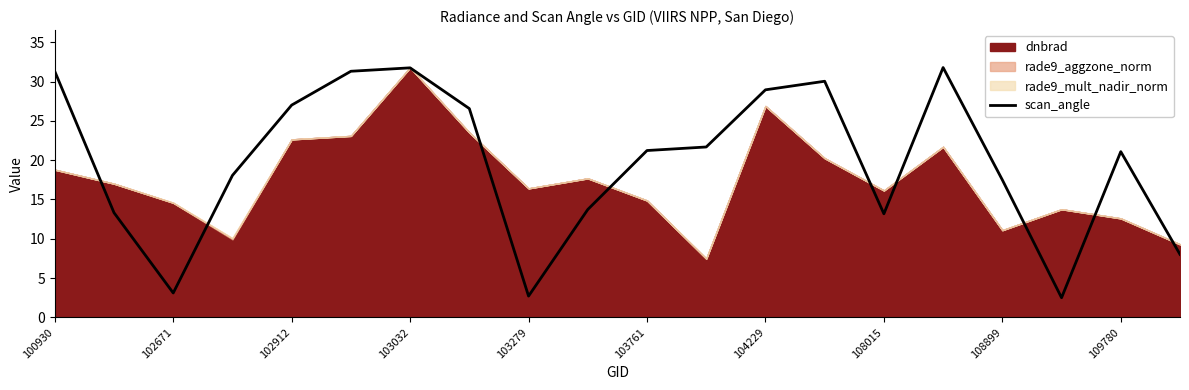

What is the maximum value shown in the chart?

31.8